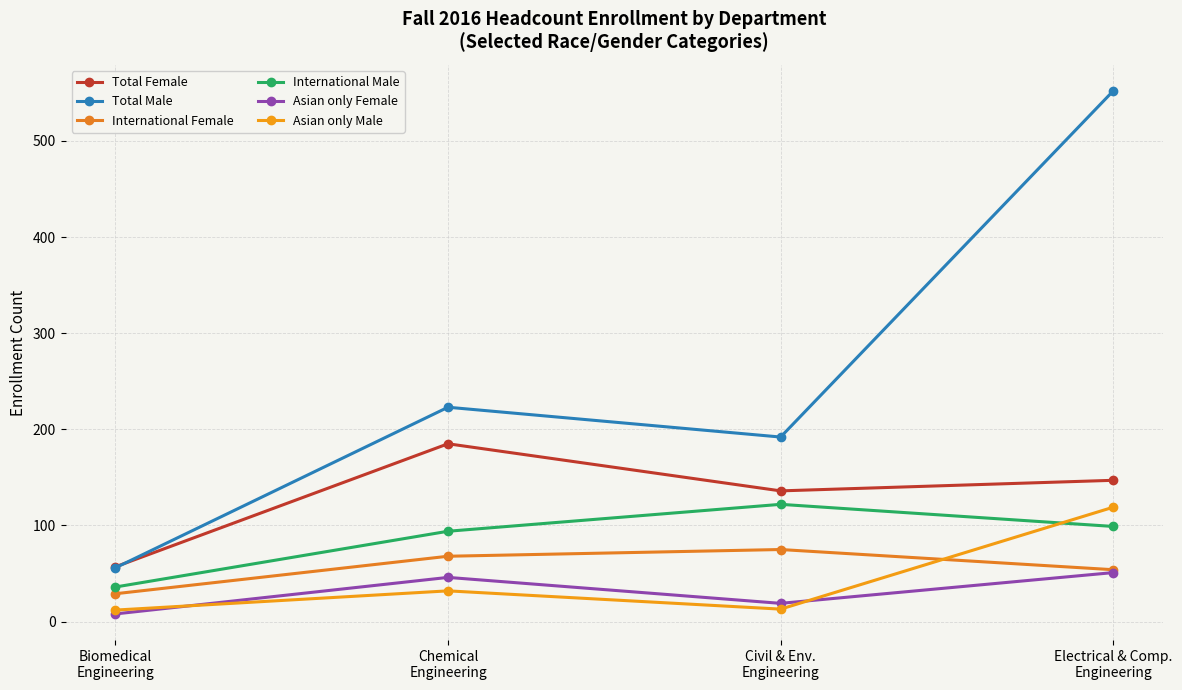

At which label does International Male first exceed 99?

Civil & Env.
Engineering